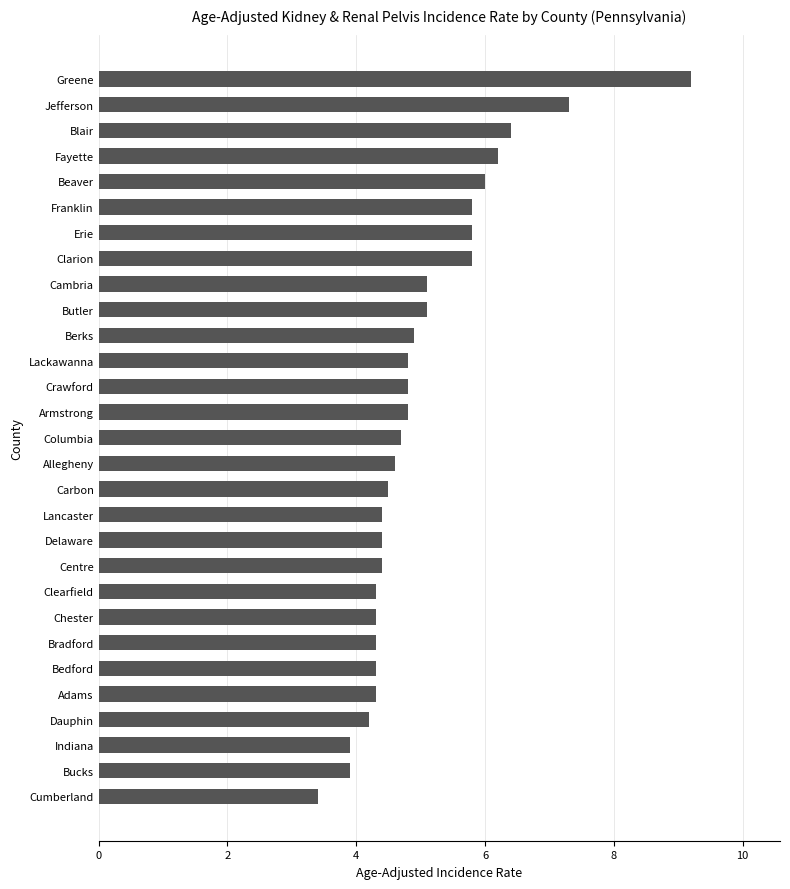

What is the difference between the maximum and minimum values?

5.8